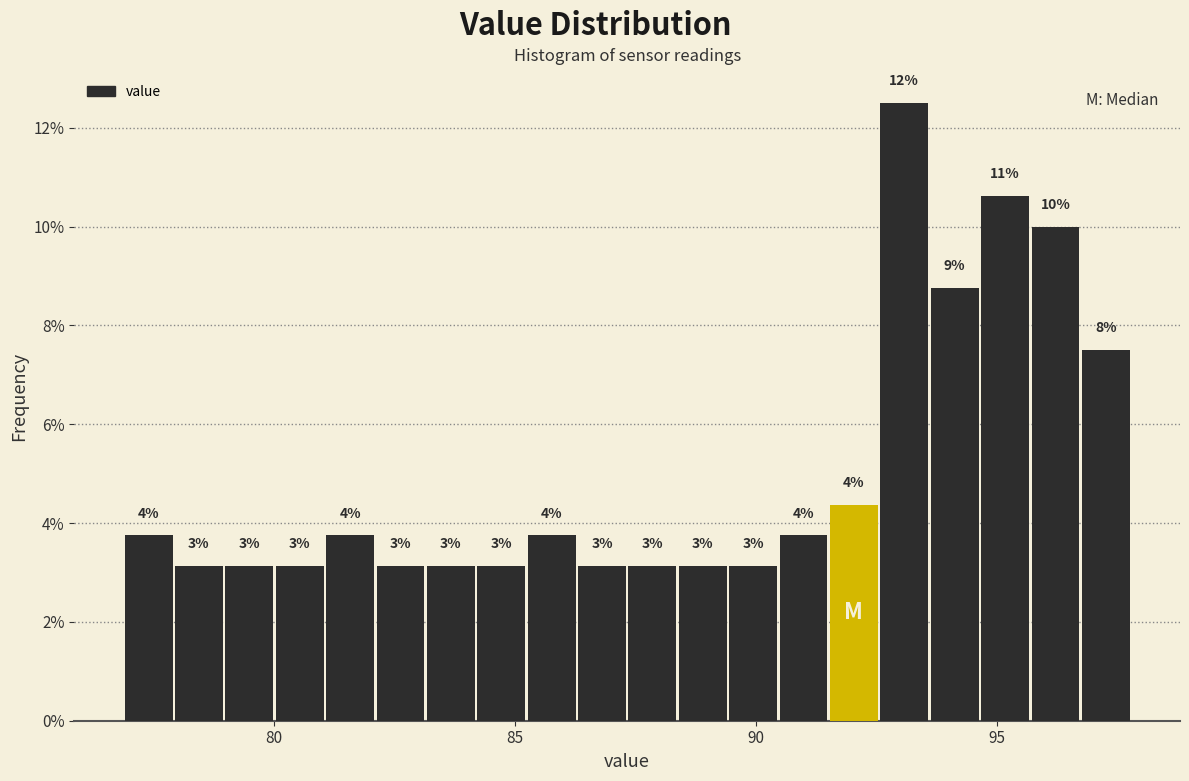

Read against the x-axis, roughly where is the centre of the tallest bar?

93.0